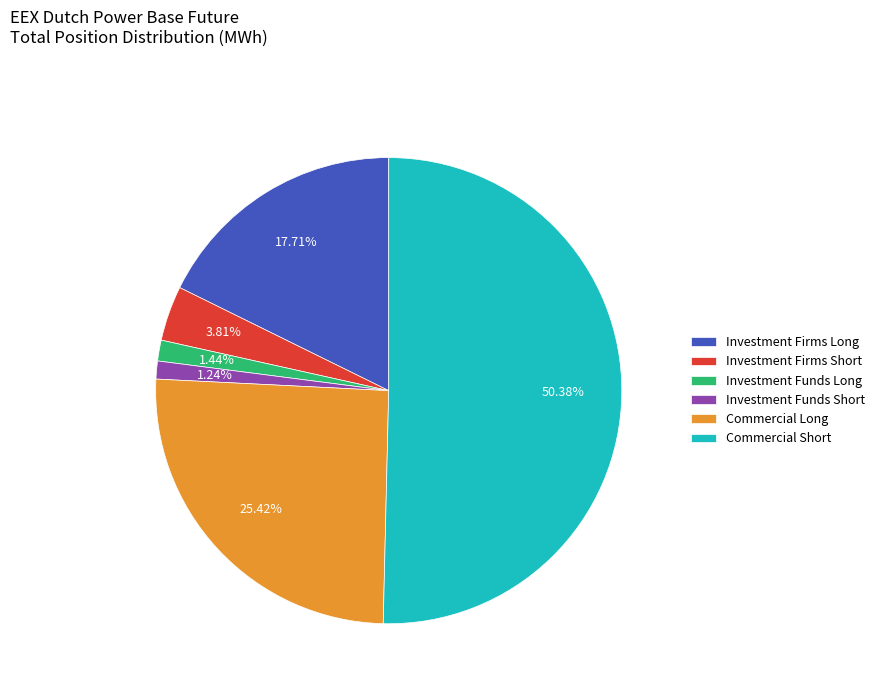

What percentage is the Investment Firms Long slice, to the nearest percent?

18%